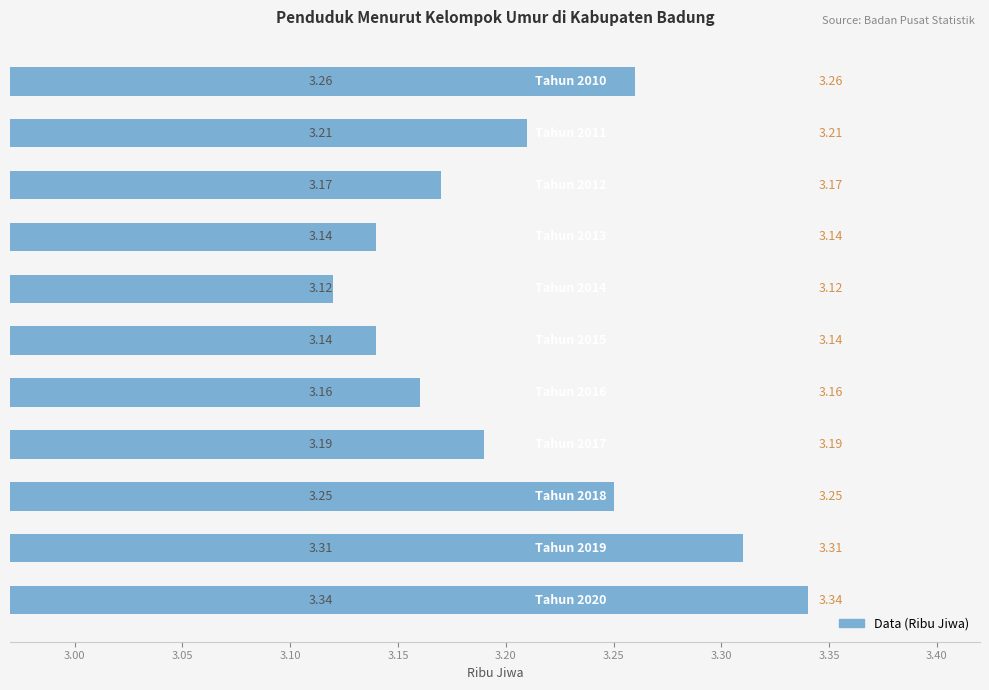

How many bars are there in total?

11